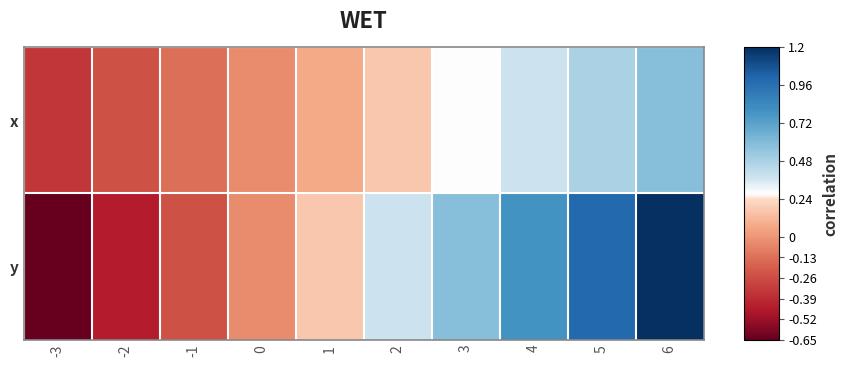

Reading left to right, transcribe all the data shown in this chart.

x: -3=-0.3	-2=-0.2	-1=-0.1	0=-0.0	1=0.1	2=0.2	3=0.3	4=0.4	5=0.5	6=0.6
y: -3=-0.7	-2=-0.4	-1=-0.2	0=-0.0	1=0.2	2=0.4	3=0.6	4=0.8	5=1.0	6=1.2